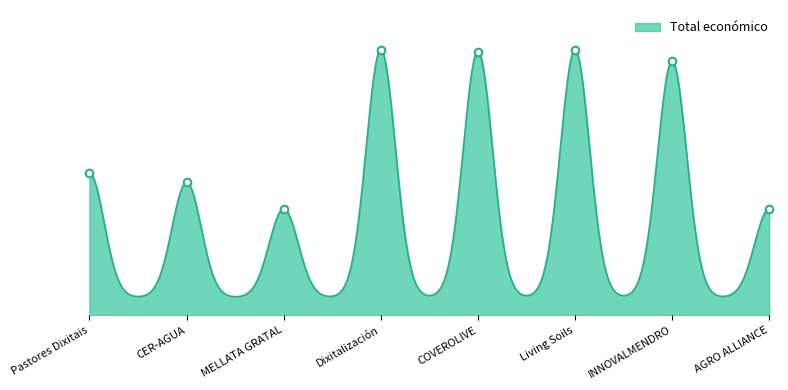

Between Living Soils and AGRO ALLIANCE, which is larger?

Living Soils